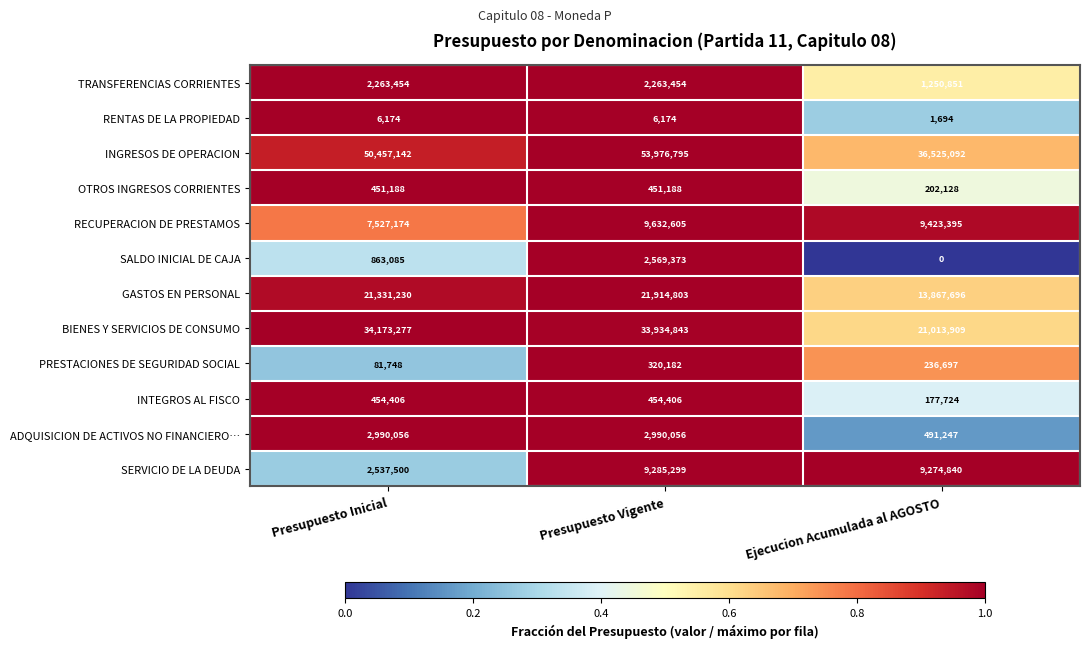

Which series has the largest total across all categories?

INGRESOS DE OPERACION